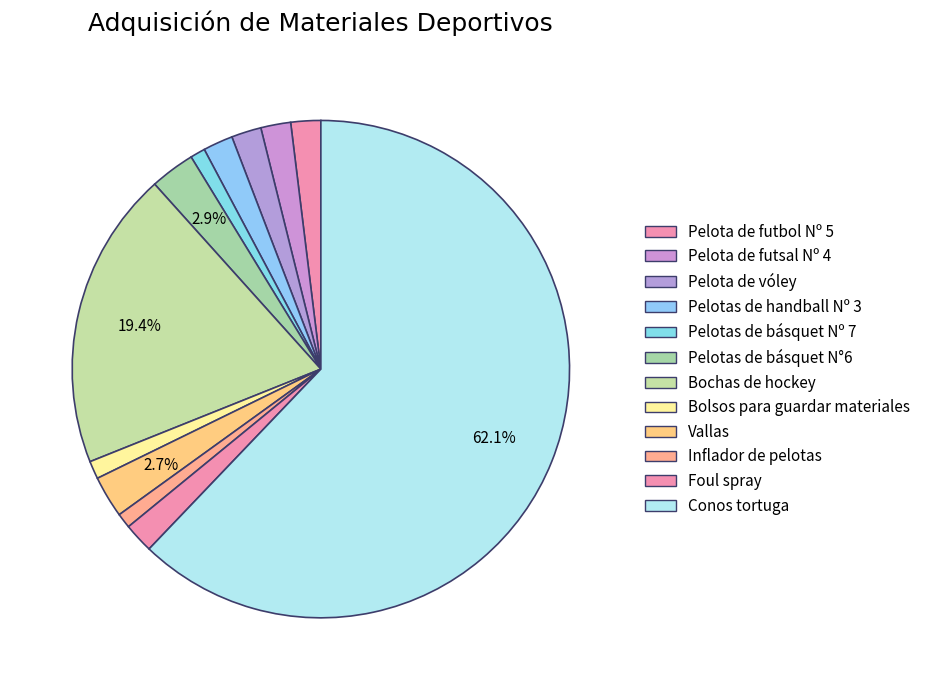

Is it true that Inflador de pelotas is 1% of the pie?

True